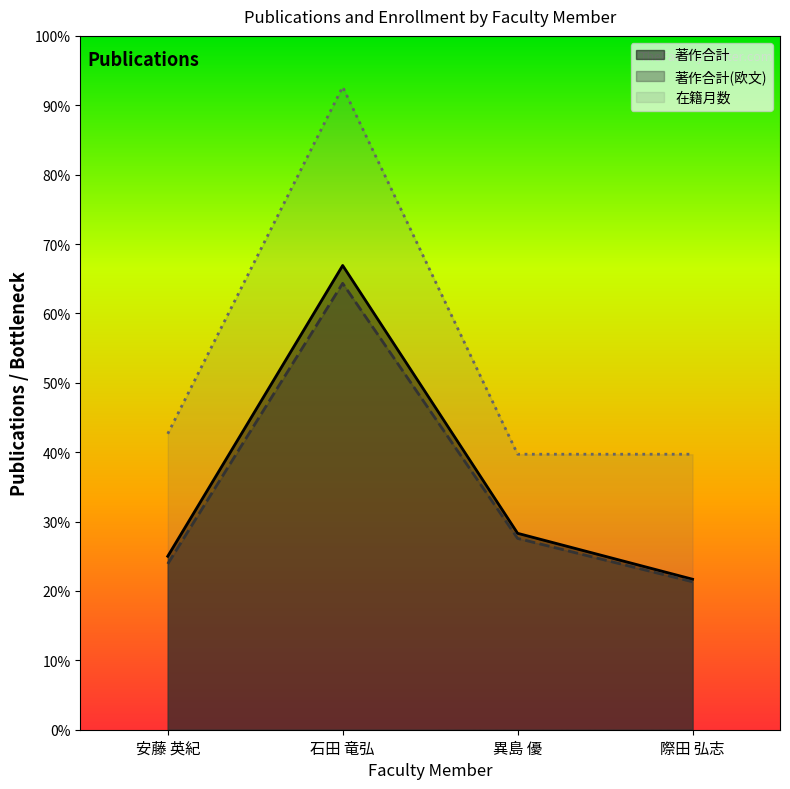

Where is the first local maximum for 著作合計(欧文)?

石田 竜弘